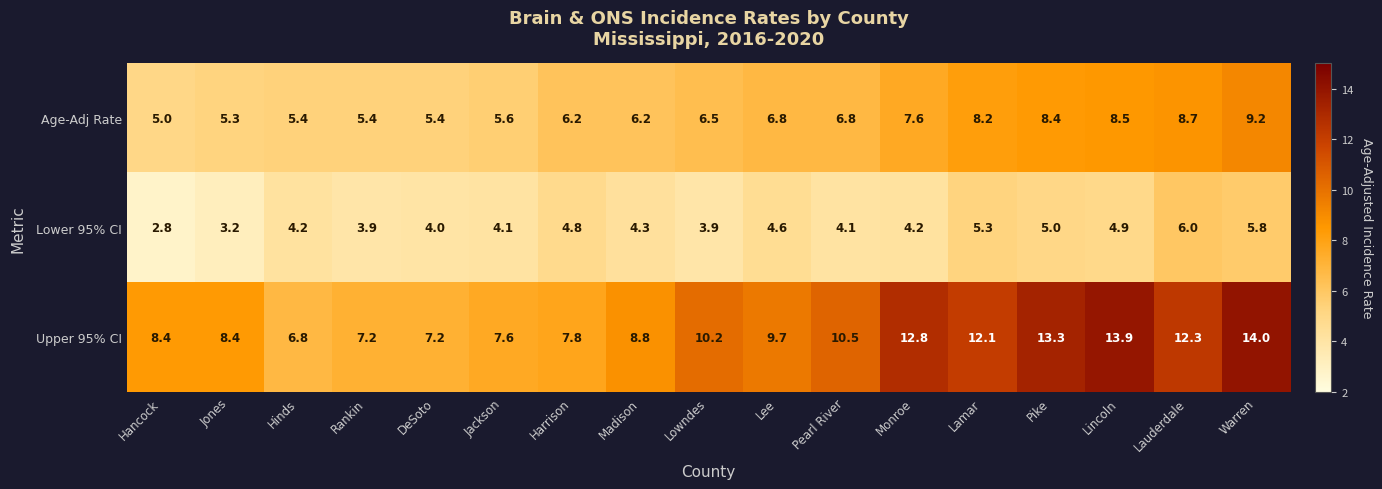

What is the difference between the maximum and minimum values in the Lower 95% CI series?

3.2